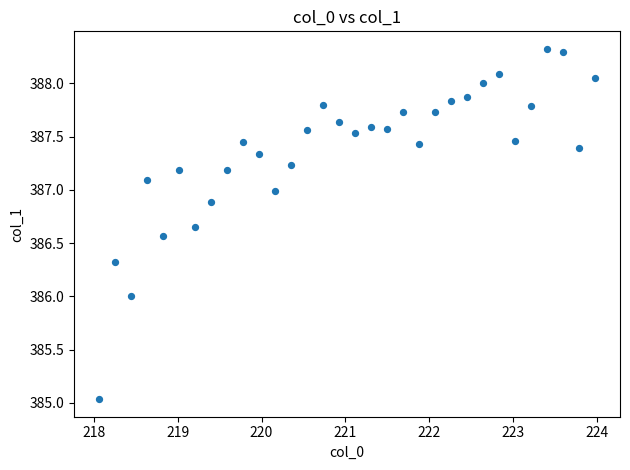

What is the range of Y values (max minus min)?

3.3